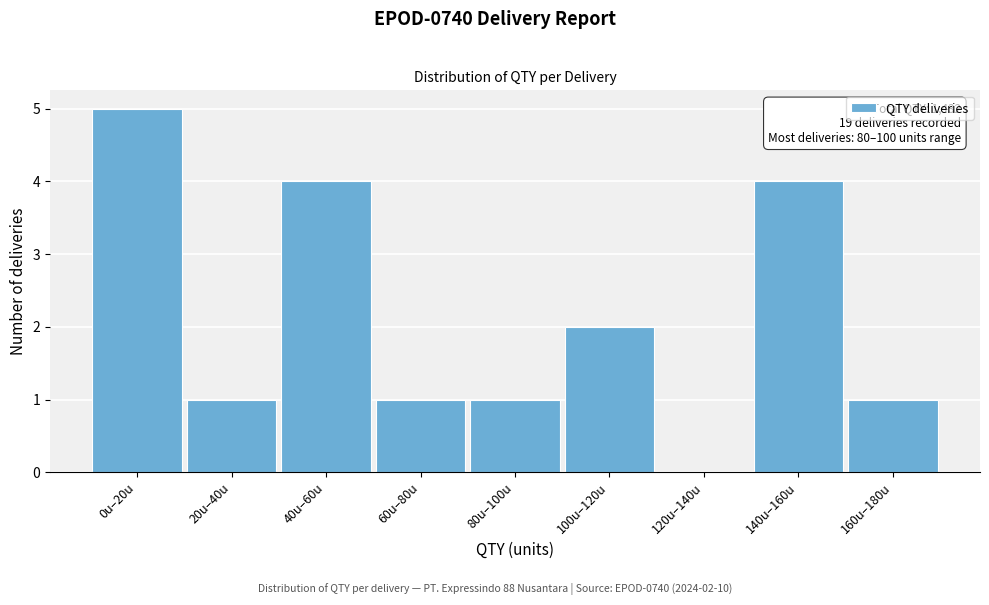

Reading left to right, what are all the values shown in this chart?

0u–20u=5	20u–40u=1	40u–60u=4	60u–80u=1	80u–100u=1	100u–120u=2	120u–140u=0	140u–160u=4	160u–180u=1